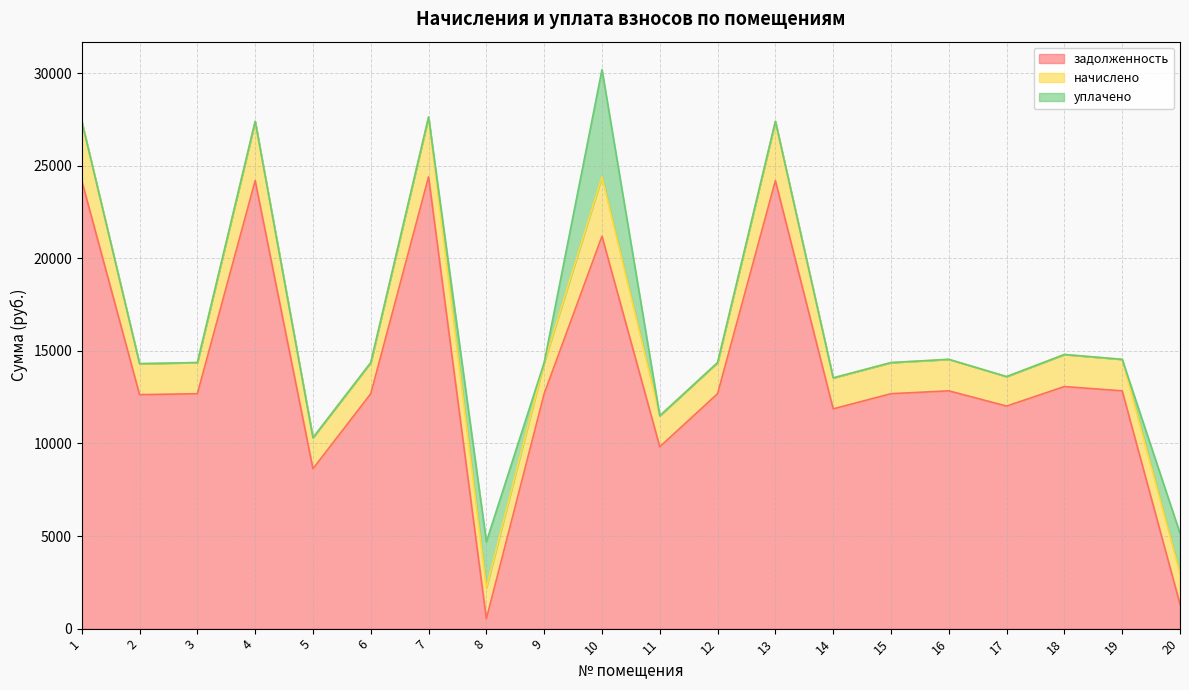

How many data points in задолженность are less than 12685?

7